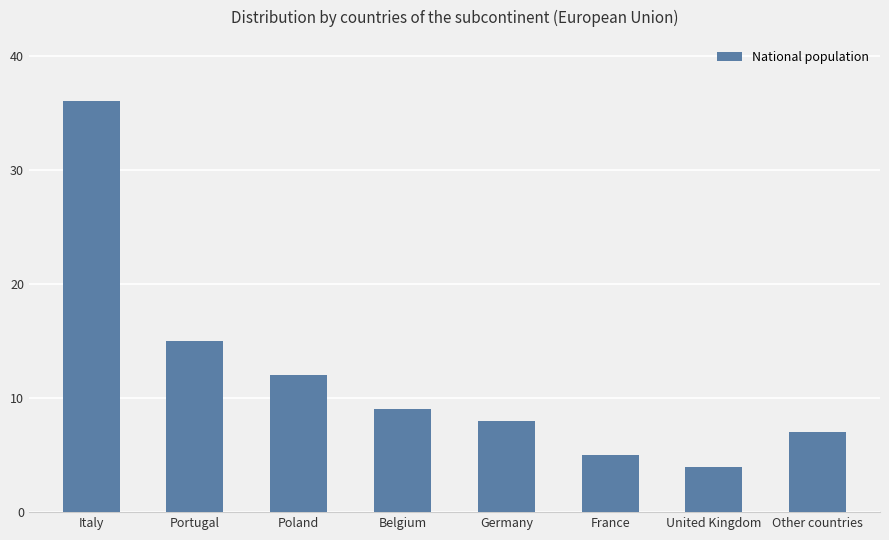

What is the minimum value shown in the chart?

4